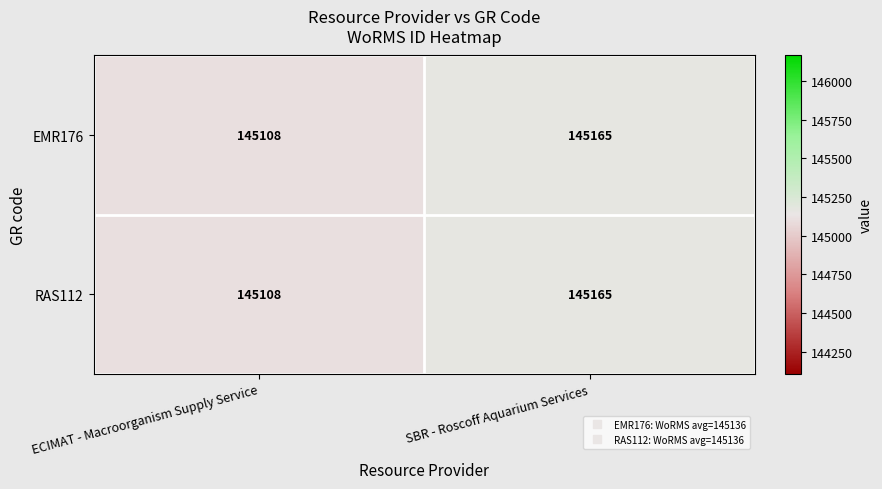

What is the total value across all series at SBR - Roscoff Aquarium Services?

290330